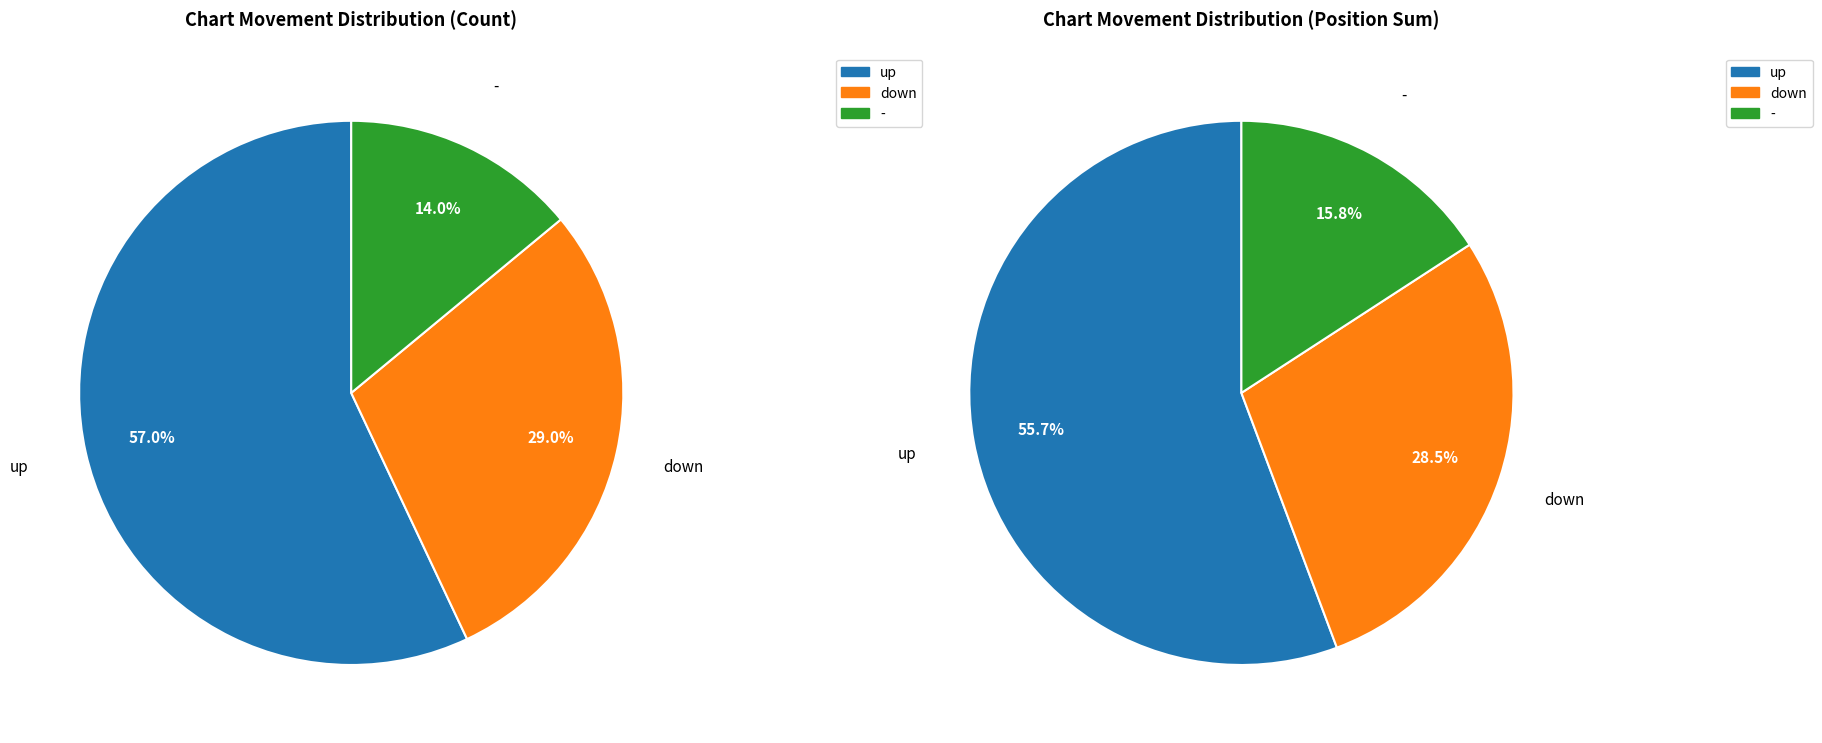

What is the smallest slice in the pie chart?

-